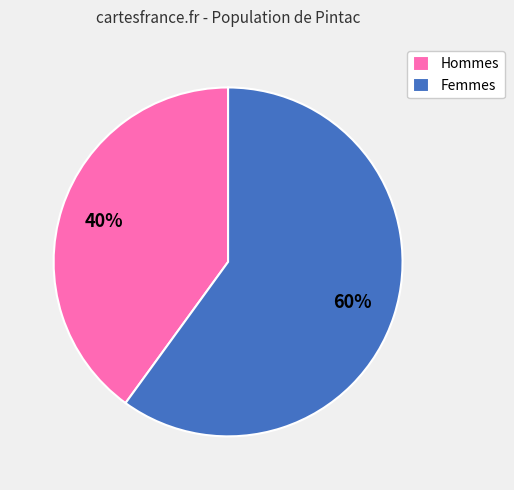

Rank the categories by value from highest to lowest.

Femmes, Hommes